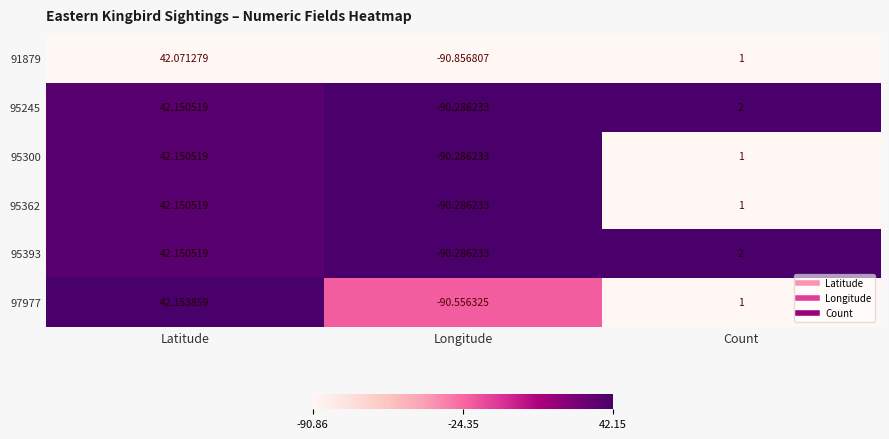

Which category has the lowest value in the 95362 series?

Longitude